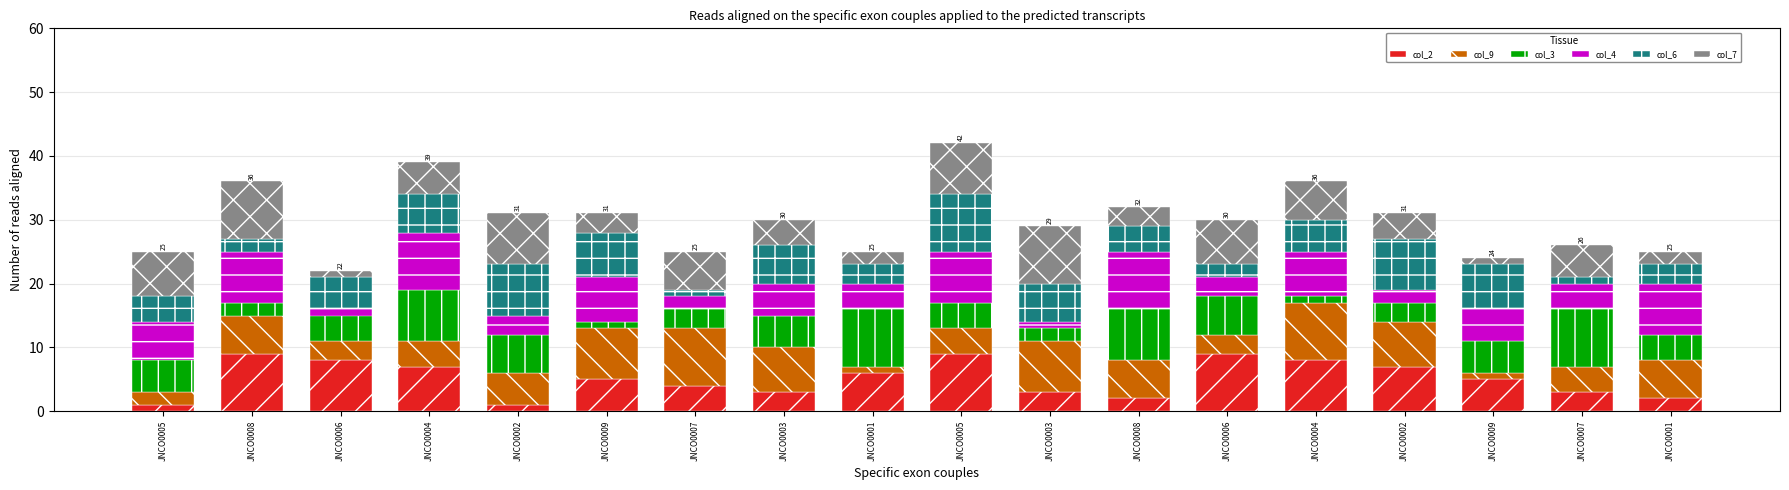

What is the label of the 3rd bar from the right?

JNCO0009